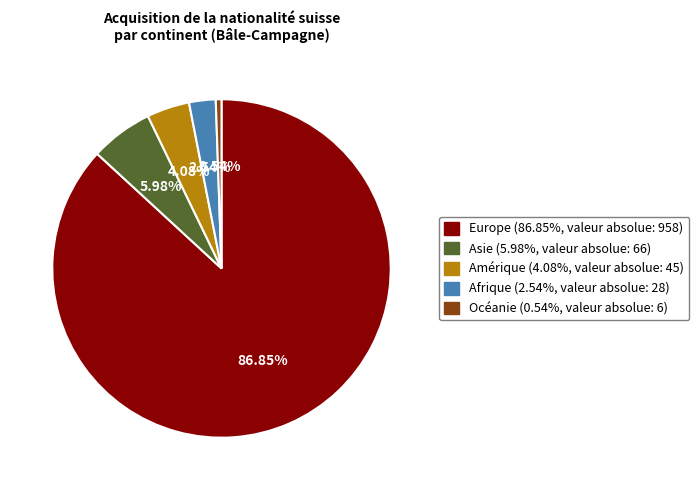

To the nearest percent, what is the combined percentage of Amérique and Europe?

91%